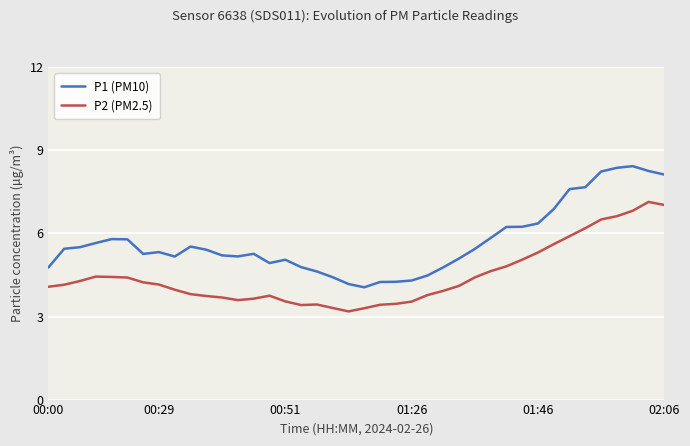

What is the maximum value for P2 (PM2.5)?

7.1